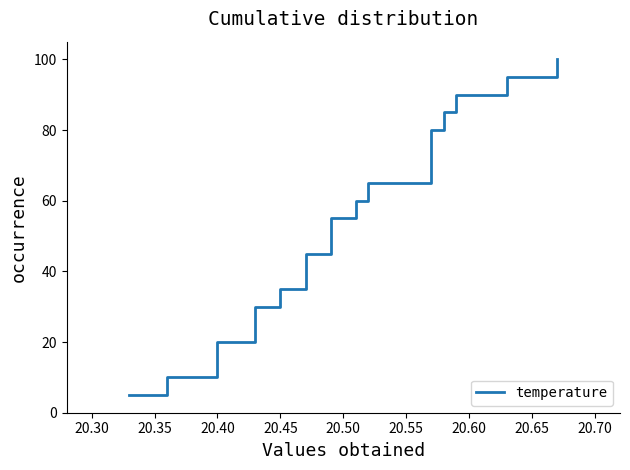

What is the minimum value shown in the chart?

5.0